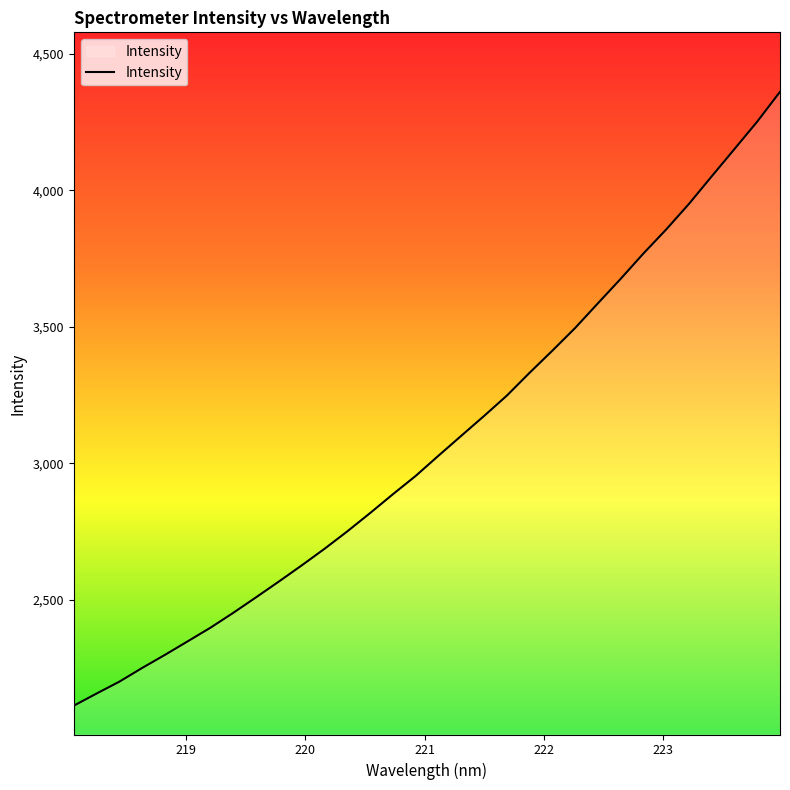

What is the maximum value shown in the chart?

4361.0